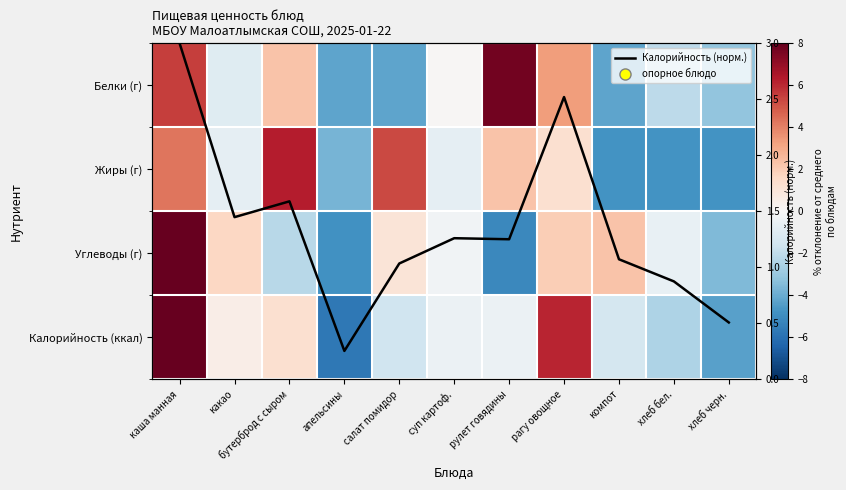

What is the sum of the Белки (г) values at салат помидор and апельсины?

-8.5